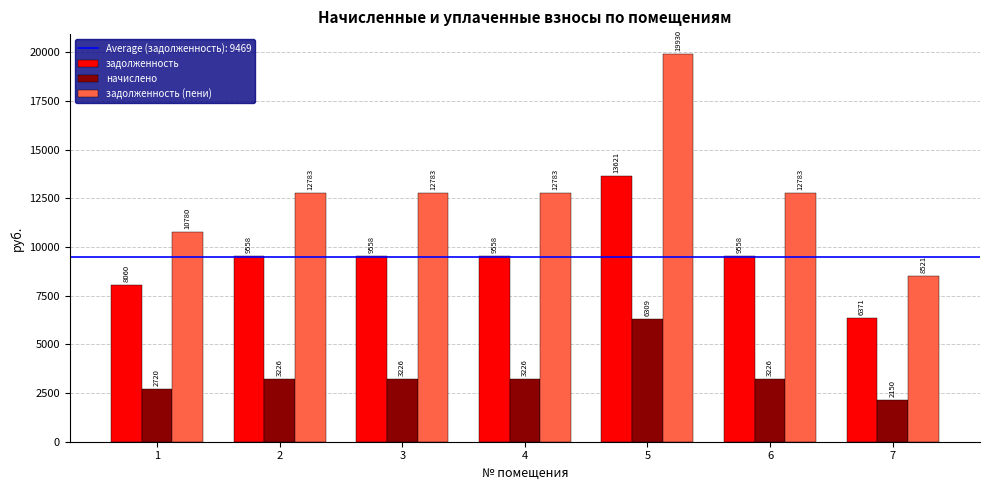

What is the value of the задолженность bar at the 5th from the left?

13621.4